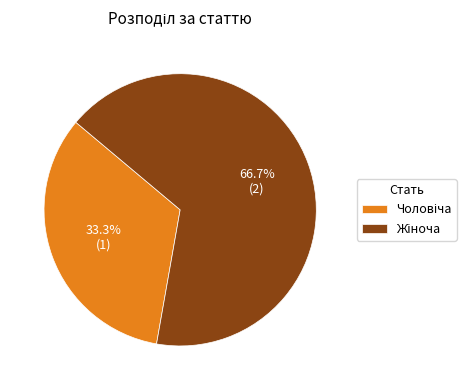

To the nearest percent, what is the difference between the largest and smallest slice percentages?

33%